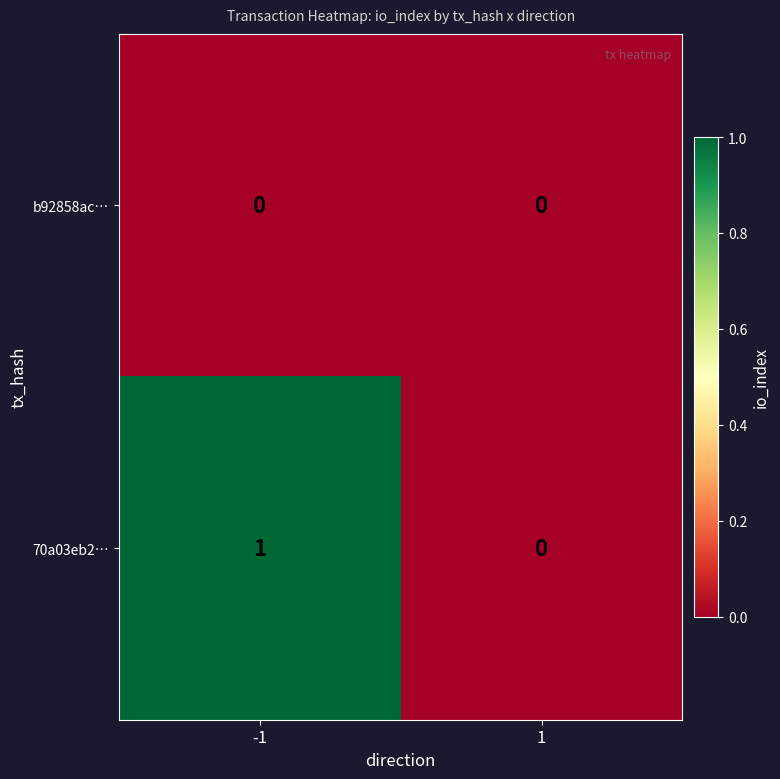

How many values in 70a03eb2… are above zero?

1